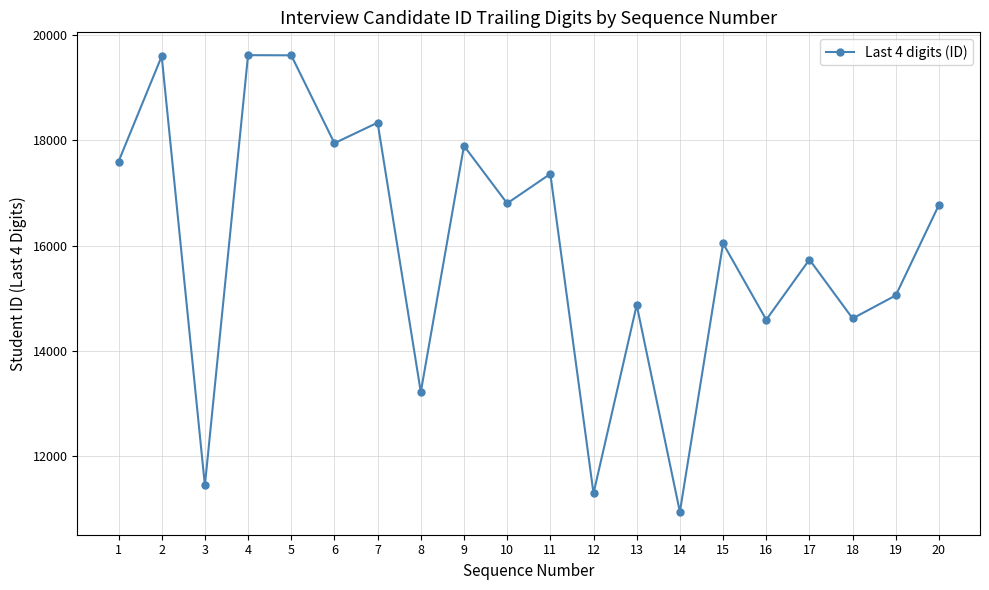

How many series are shown in this chart?

1